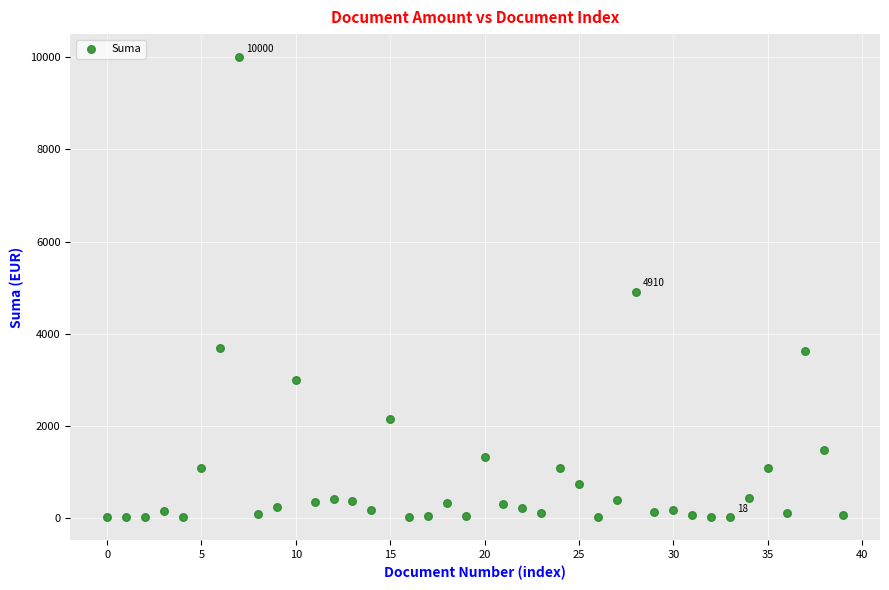

What is the range of Y values (max minus min)?

9982.5